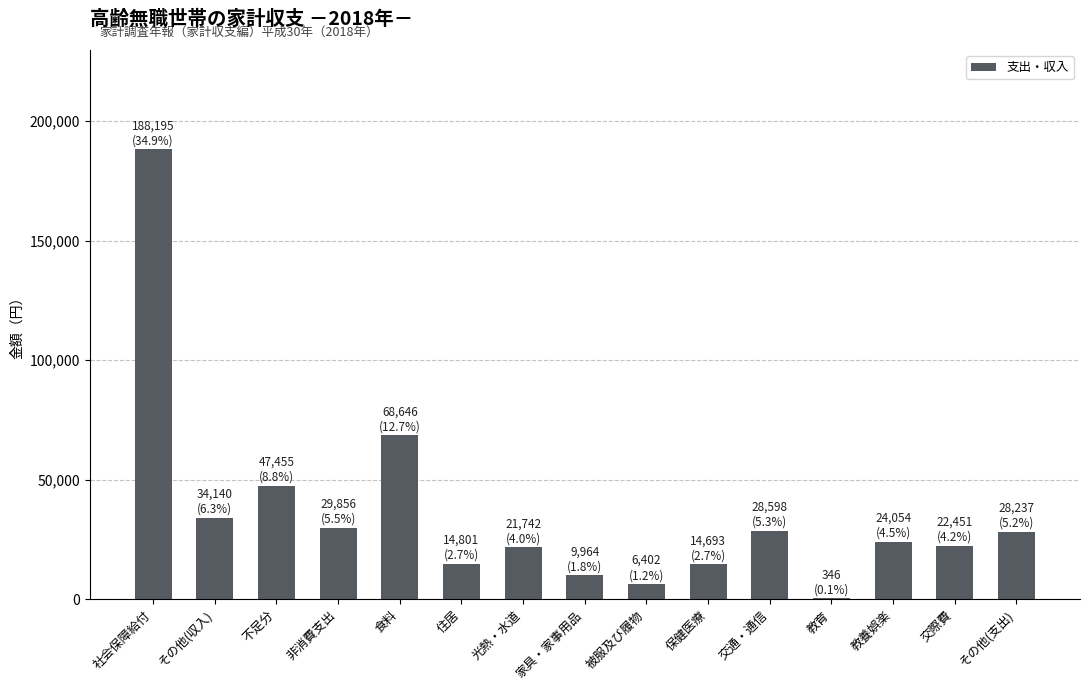

At which category does the chart reach its peak across all series?

社会保障給付